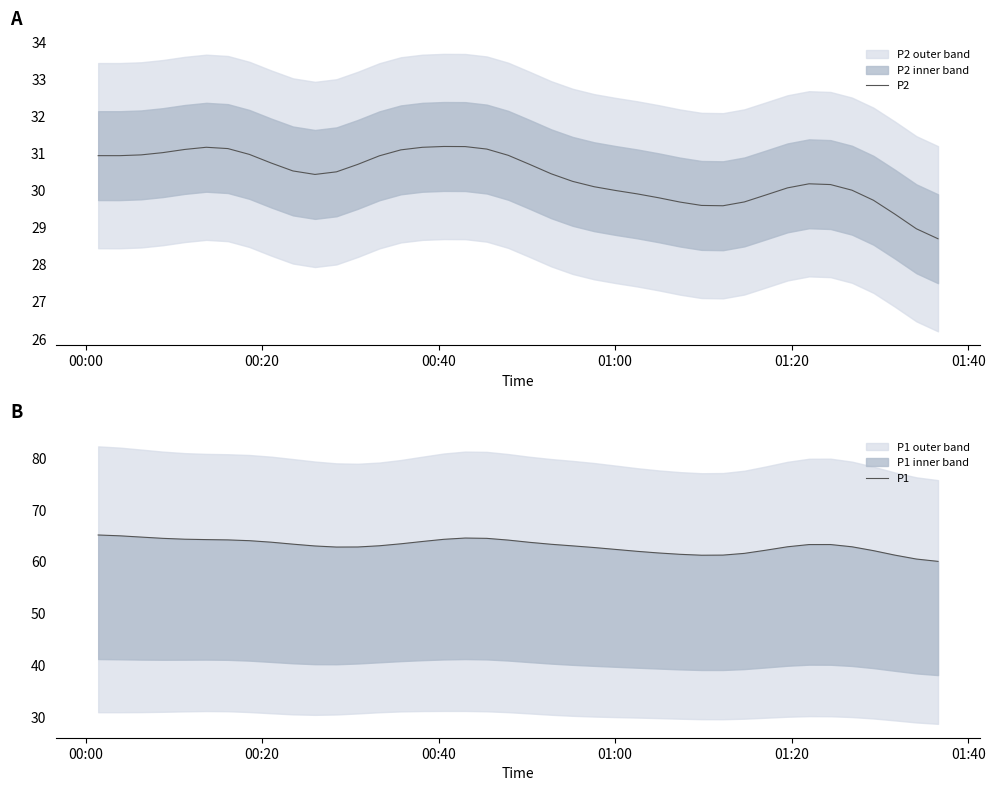

What is the lowest value of the P2 series?

28.7